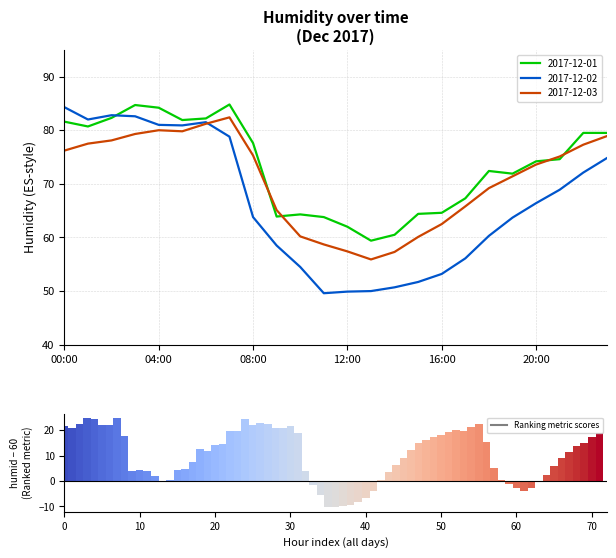

Reading left to right, list all the values displayed in this chart.

2017-12-01: 00:00=81.6	01:00=80.7	02:00=82.3	03:00=84.7	04:00=84.2	05:00=81.9	06:00=82.2	07:00=84.8	08:00=77.6	09:00=63.9	10:00=64.3	11:00=63.8	12:00=62.0	13:00=59.4	14:00=60.5	15:00=64.4	16:00=64.6	17:00=67.3	18:00=72.4	19:00=71.9	20:00=74.2	21:00=74.6	22:00=79.5	23:00=79.5
2017-12-02: 00:00=84.3	01:00=82.0	02:00=82.8	03:00=82.6	04:00=81.0	05:00=80.9	06:00=81.5	07:00=78.8	08:00=63.8	09:00=58.5	10:00=54.5	11:00=49.6	12:00=49.9	13:00=50.0	14:00=50.7	15:00=51.7	16:00=53.2	17:00=56.1	18:00=60.3	19:00=63.7	20:00=66.4	21:00=68.9	22:00=72.1	23:00=74.8
2017-12-03: 00:00=76.2	01:00=77.5	02:00=78.1	03:00=79.3	04:00=80.0	05:00=79.8	06:00=81.2	07:00=82.4	08:00=75.3	09:00=65.1	10:00=60.2	11:00=58.7	12:00=57.4	13:00=55.9	14:00=57.3	15:00=60.1	16:00=62.5	17:00=65.8	18:00=69.2	19:00=71.4	20:00=73.6	21:00=75.1	22:00=77.3	23:00=78.9